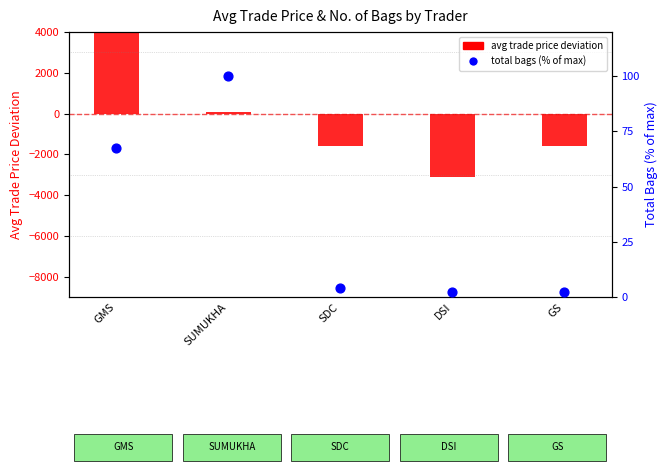

What are all the series names shown in the legend?

avg trade price deviation, total bags (% of max)